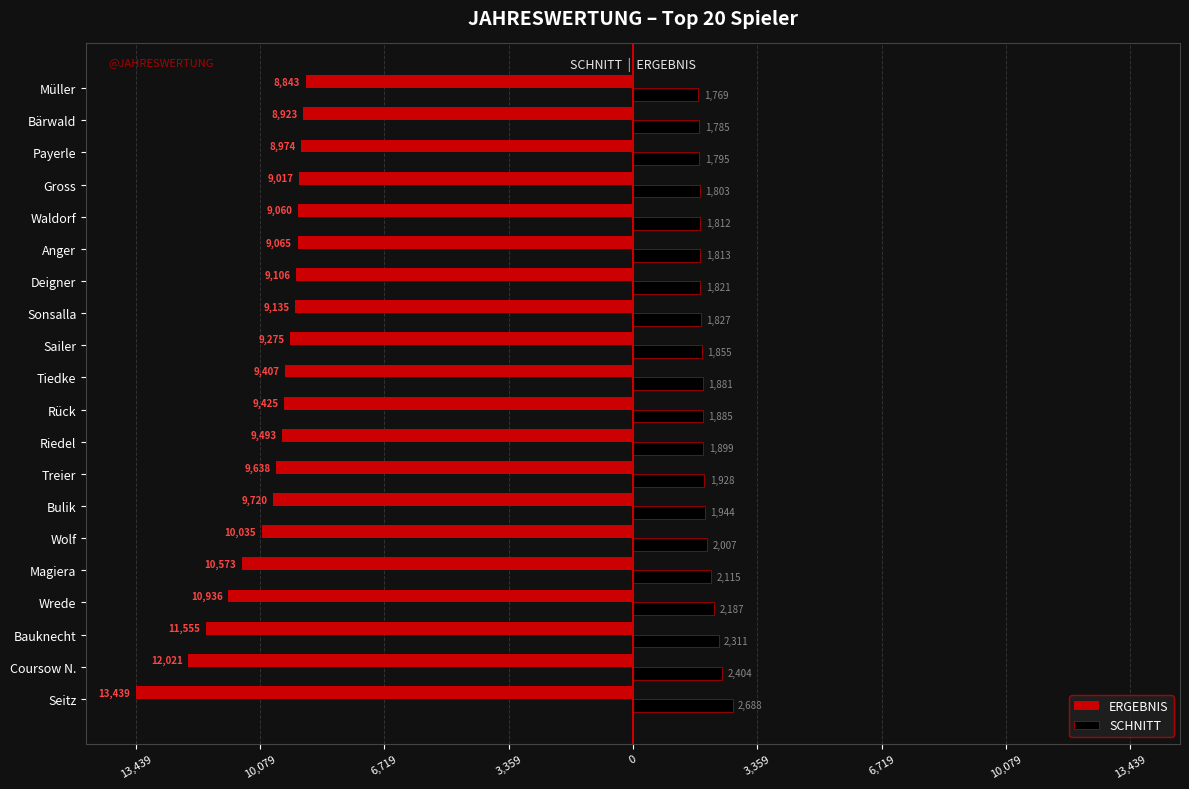

What is the average value of the SCHNITT series?

1976